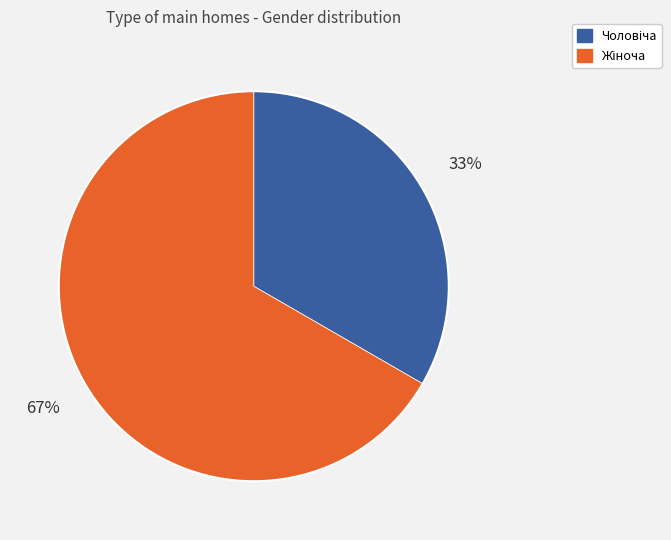

Does any single category account for the majority?

Yes